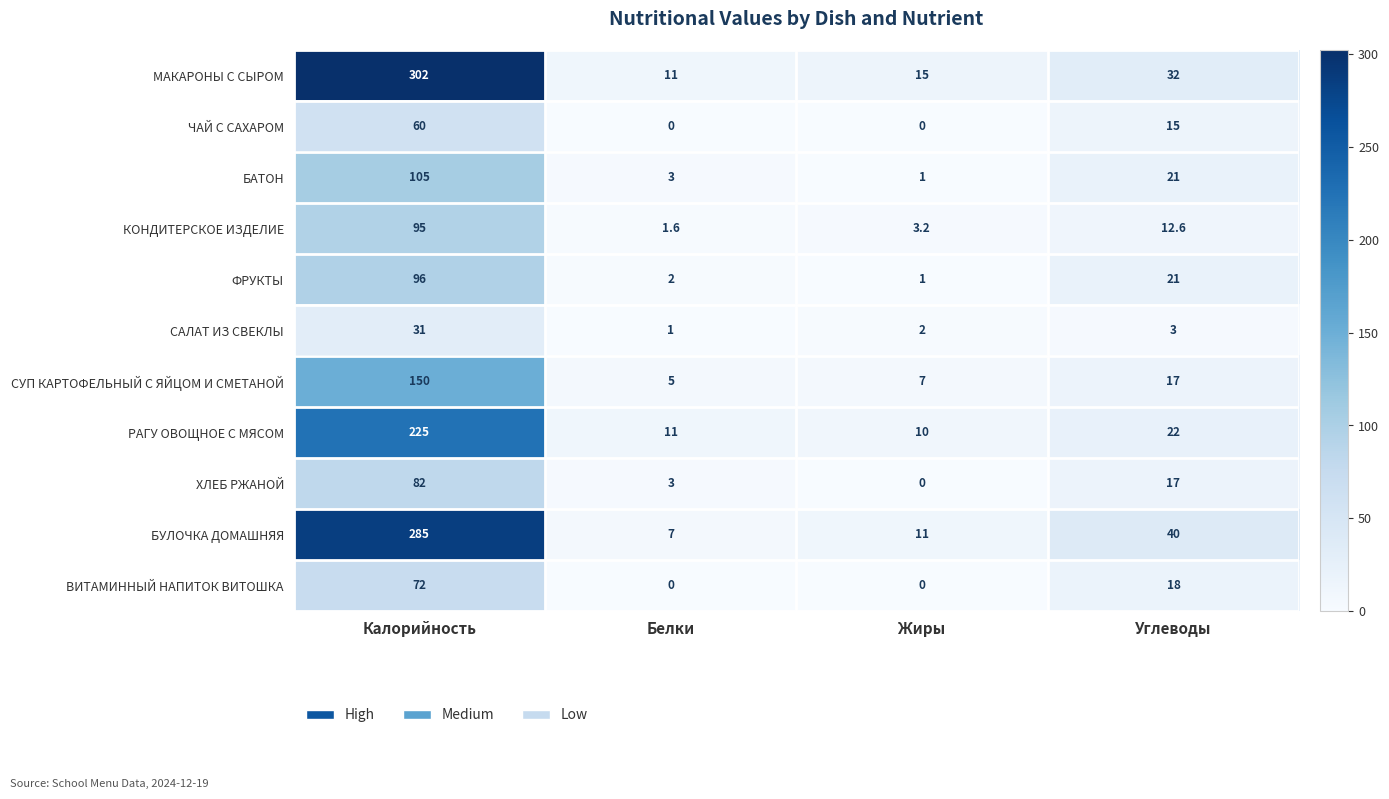

True or false: БАТОН has a value of 1.4 at Белки.

False